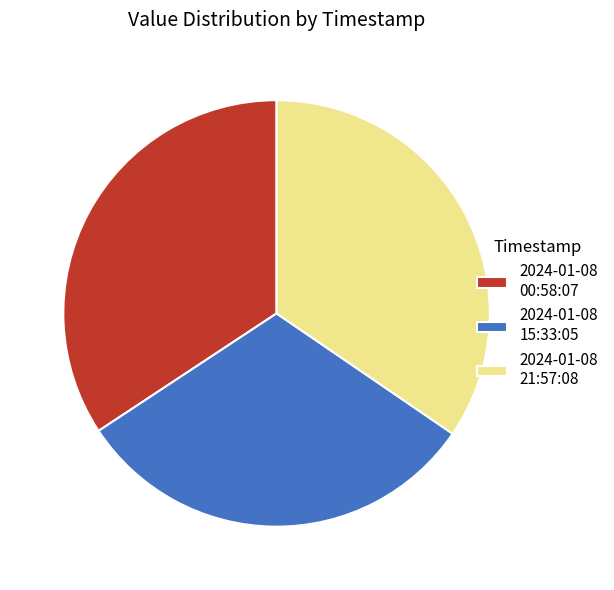

How many segments does this pie chart have?

3